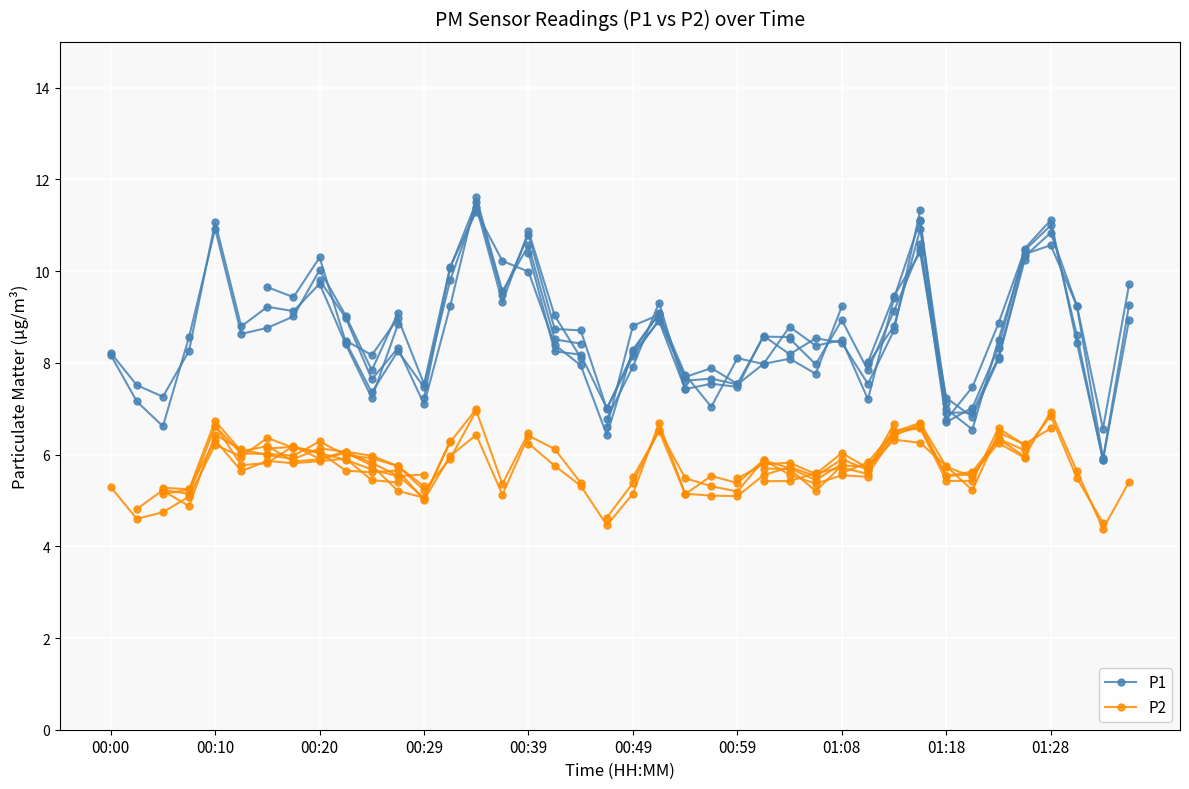

Where is P1 nearest to the value 8?

01:06